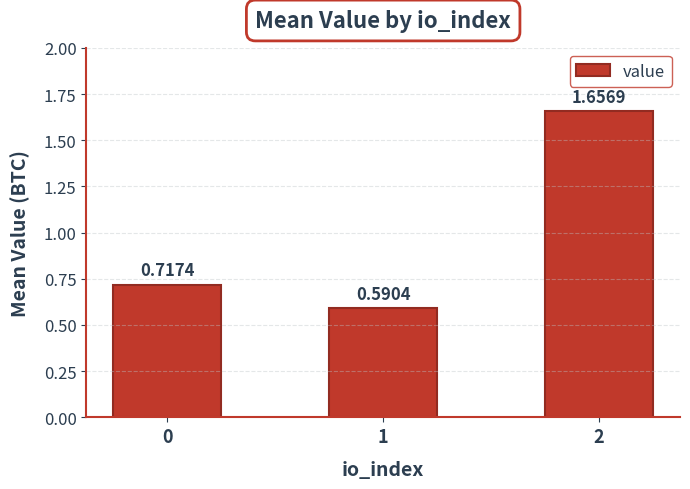

Is it true that the value at 0 is 0.4?

False